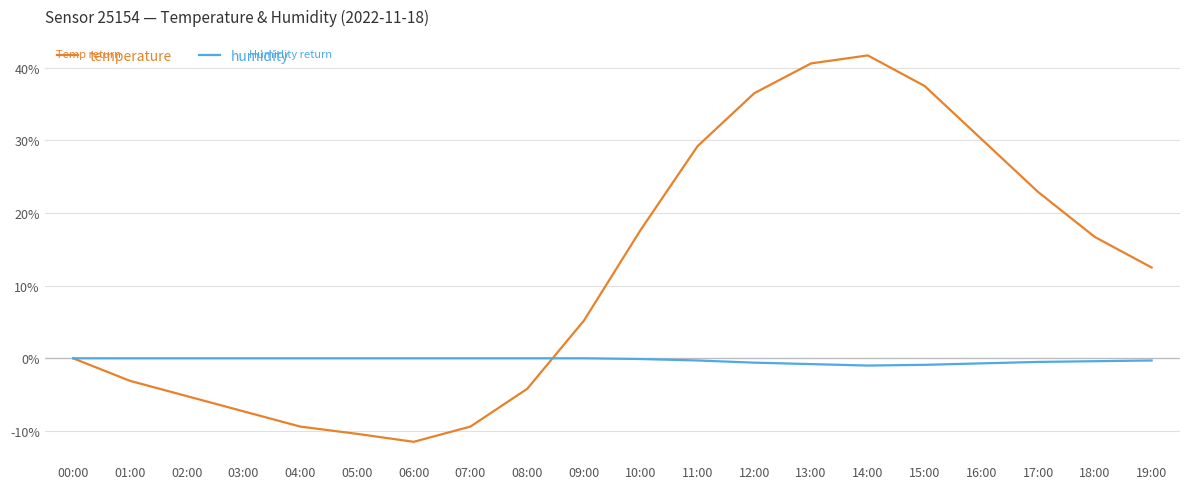

What is the lowest value of the temperature series?

-11.5